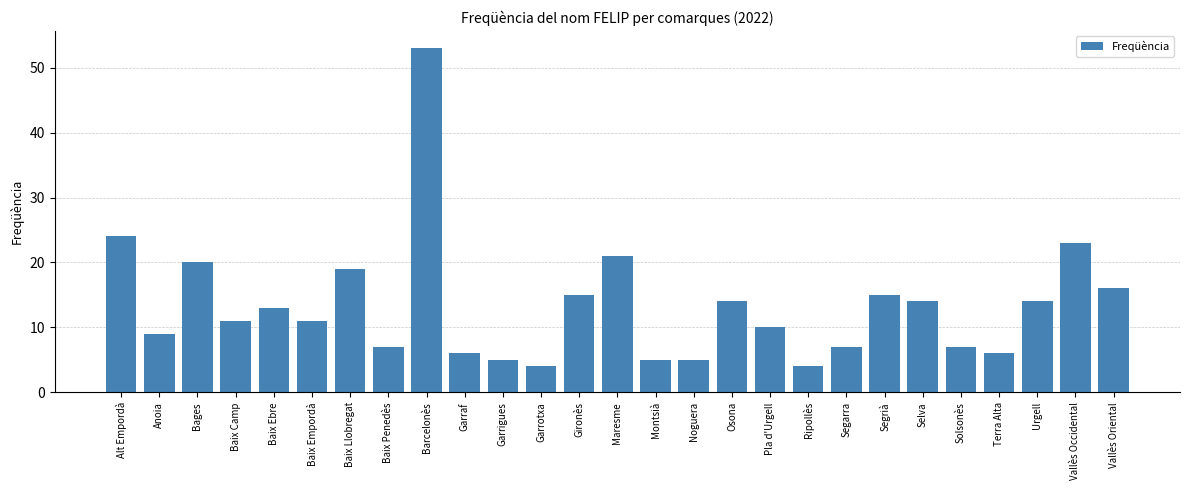

What position from the left is Garraf?

10